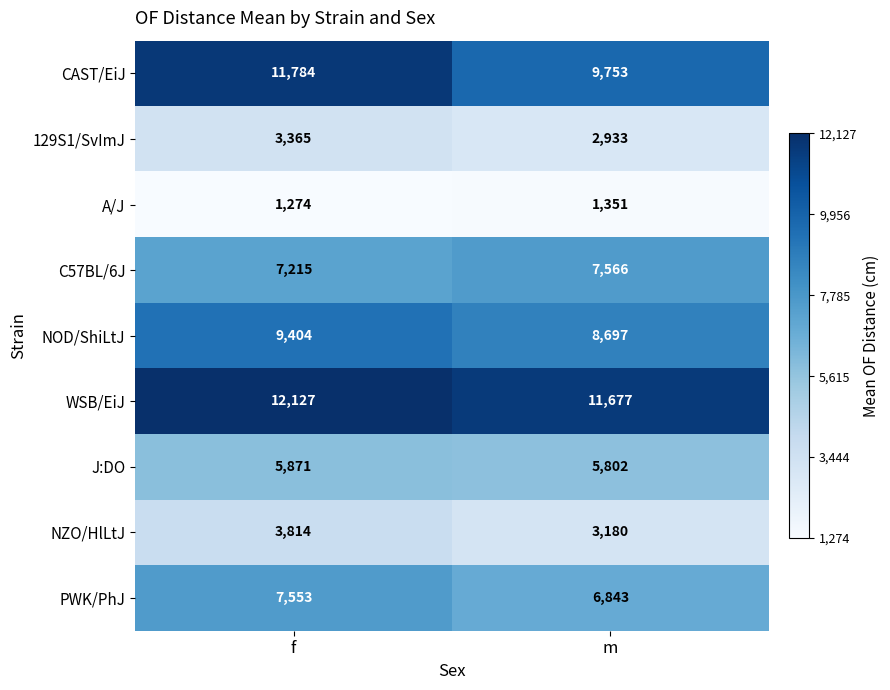

Read the NOD/ShiLtJ value at m, to the nearest 10.

8700